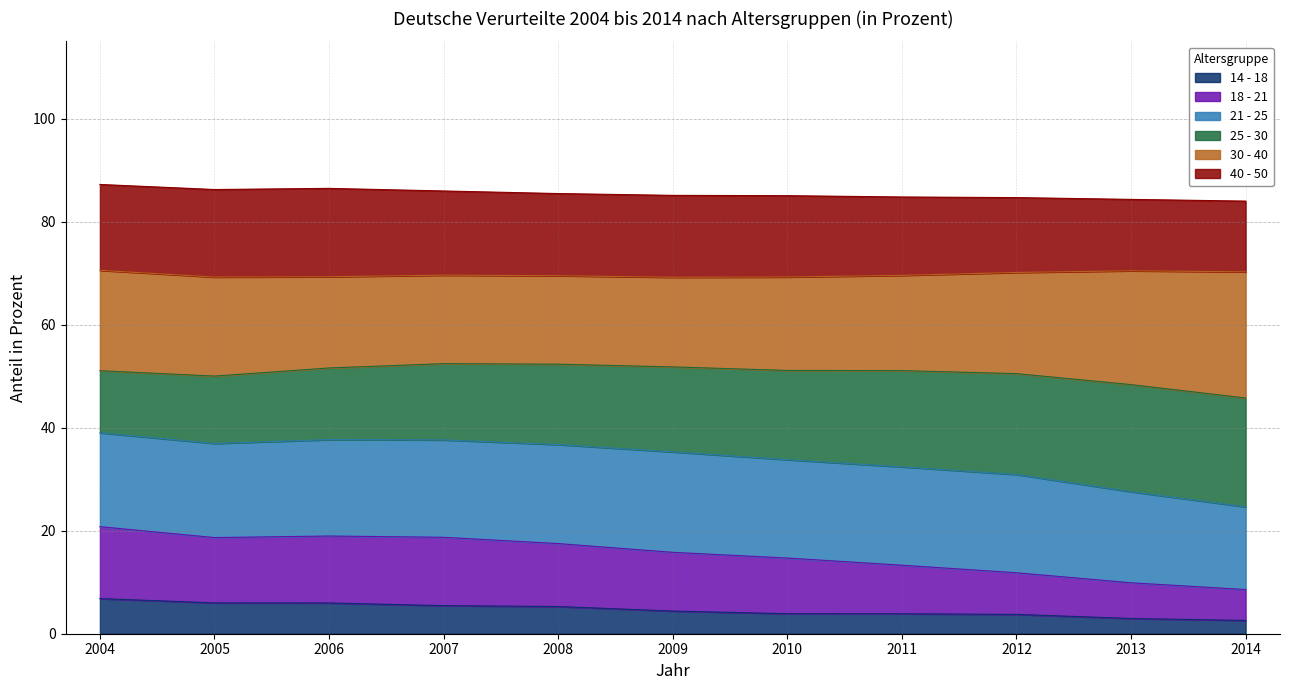

The 18 - 21 series shows 3.4 at 2011. True or false?

False